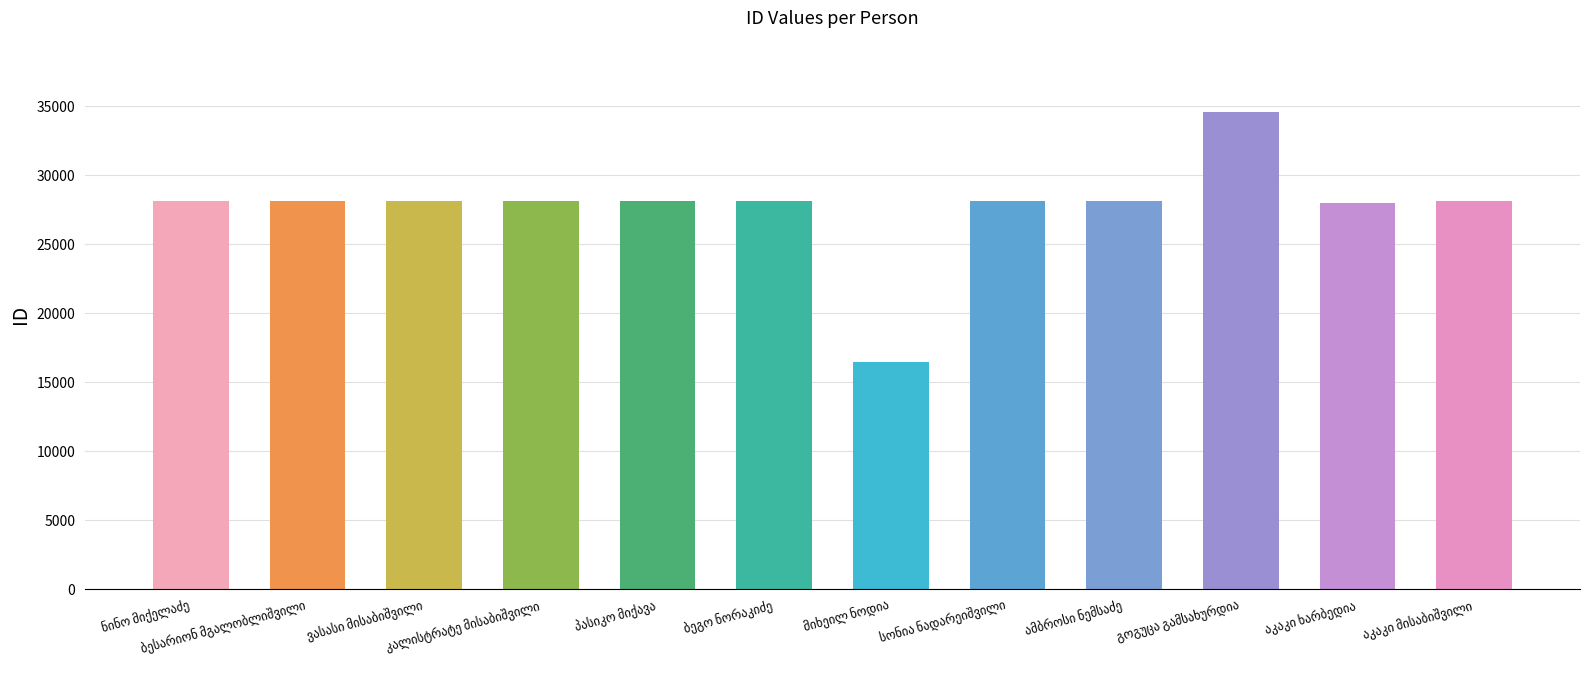

What is the sum of all values?

331927